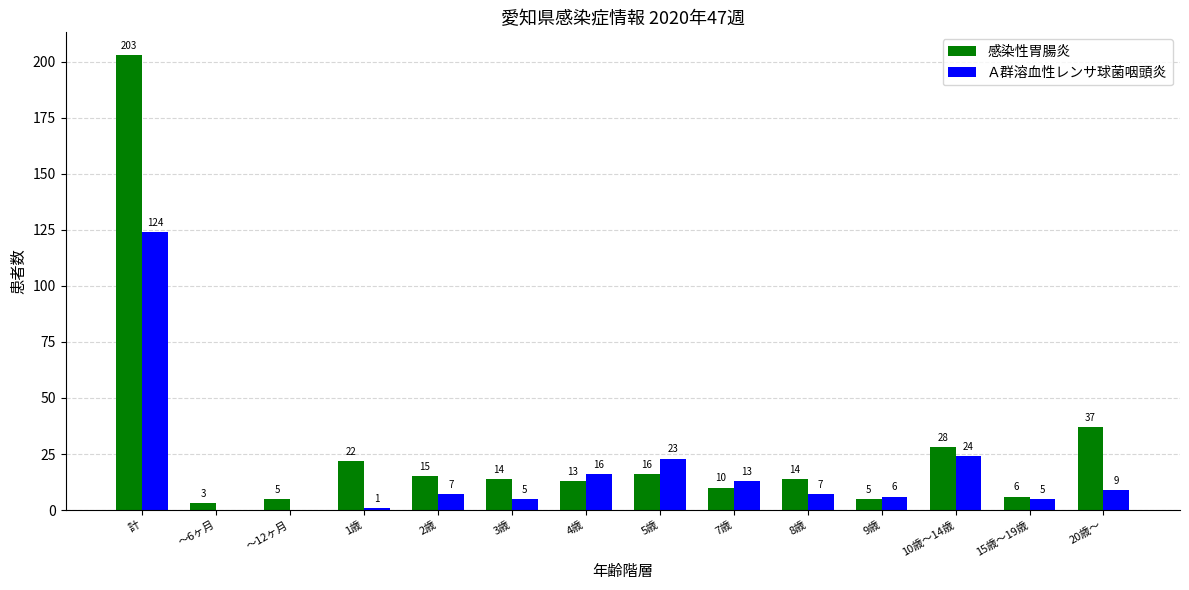

Is it true that Ａ群溶血性レンサ球菌咽頭炎 equals 5 at 15歳～19歳?

True